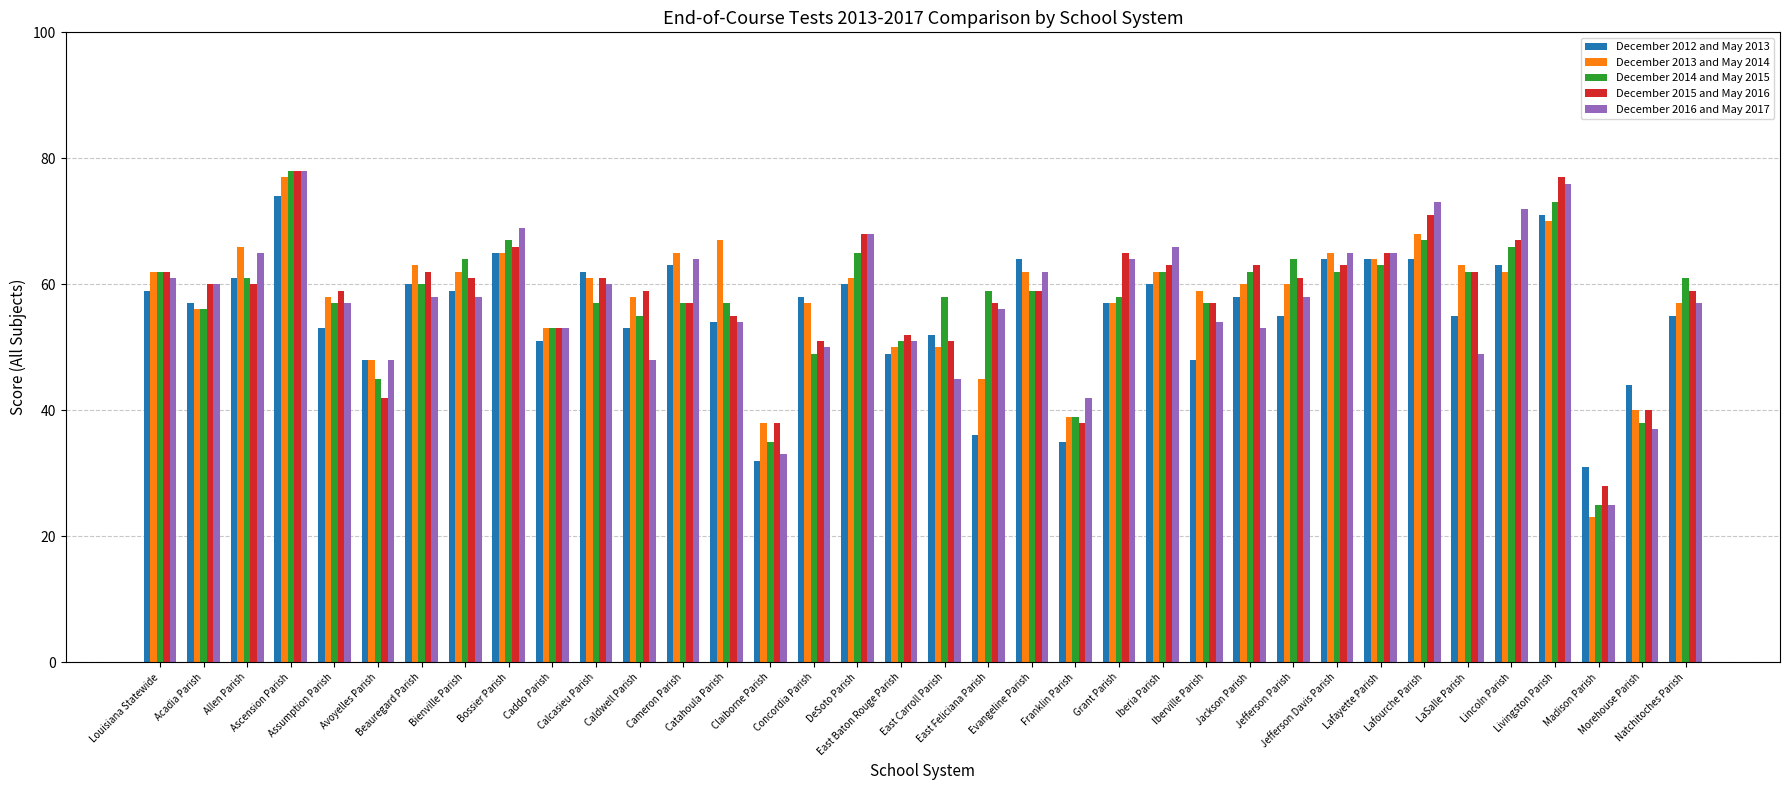

The December 2015 and May 2016 series shows 76 at East Feliciana Parish. True or false?

False